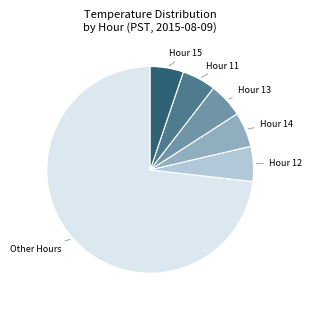

The Hour 15 slice represents 1% of the pie. True or false?

False